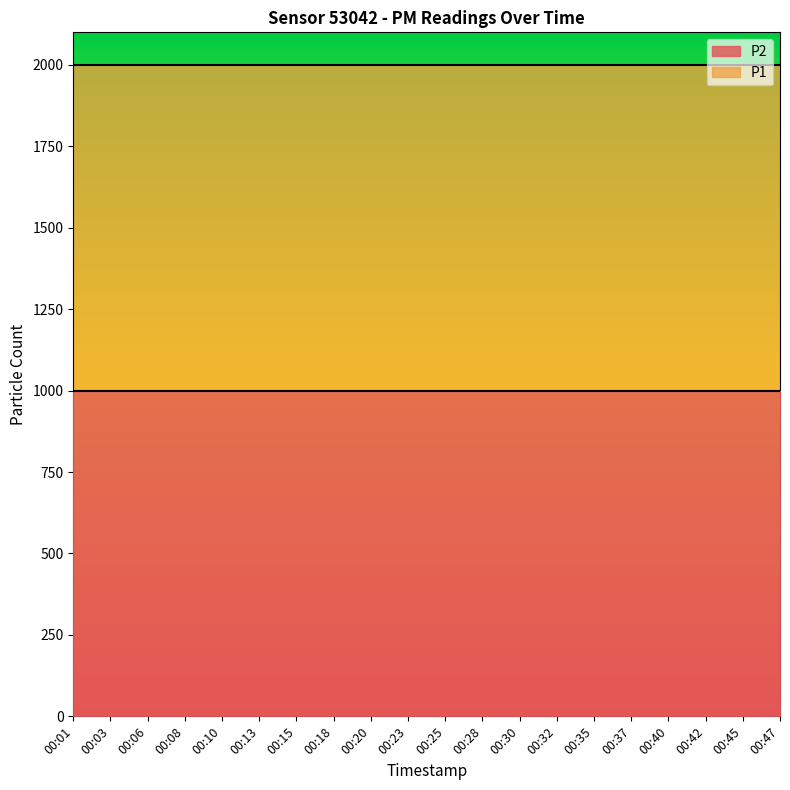

True or false: P1 has a value of 1999.9 at 00:13.

True